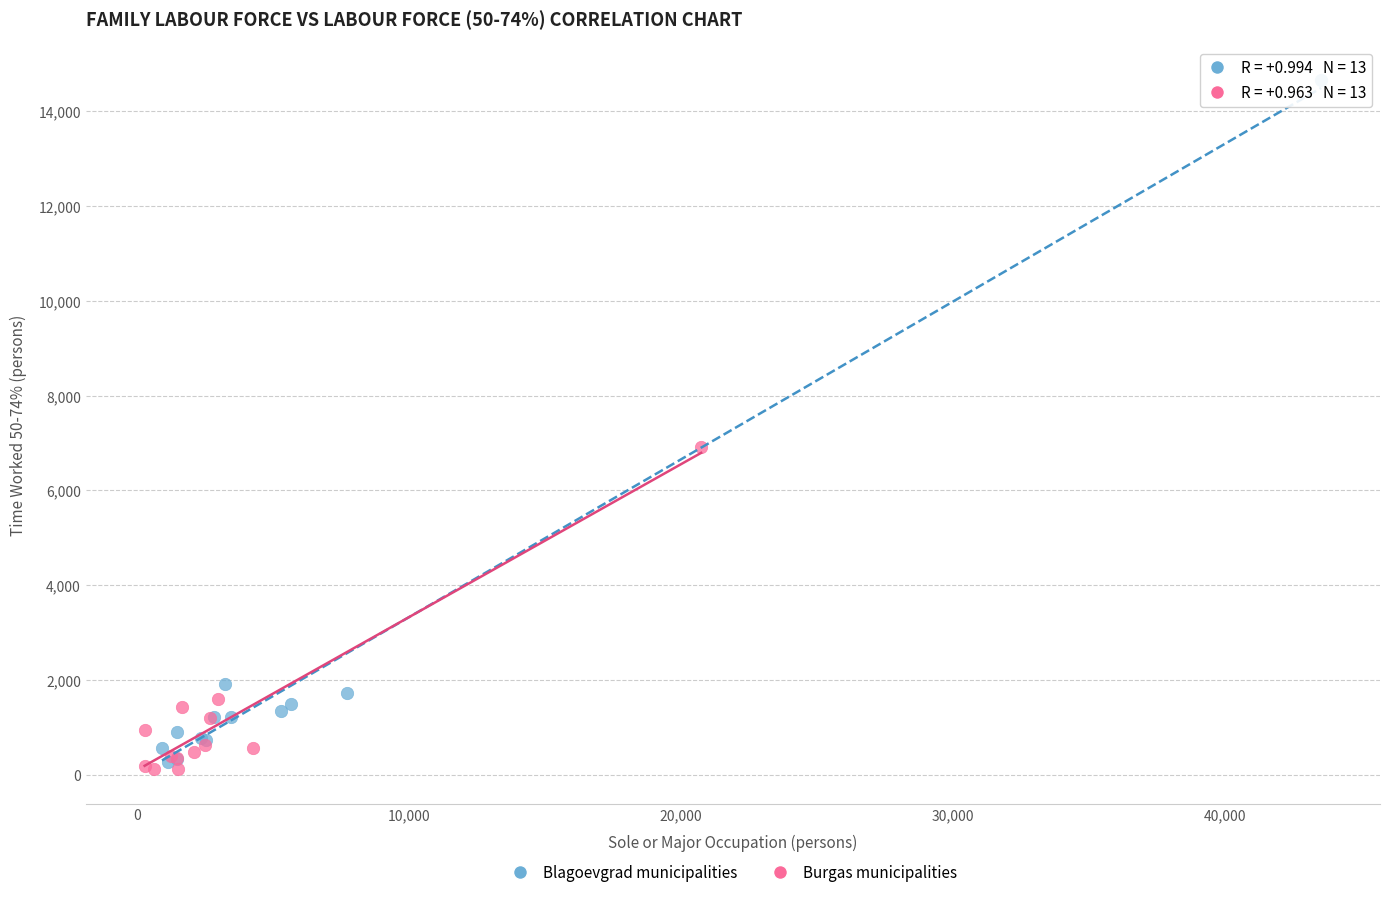

Which series reaches the maximum Y coordinate?

Blagoevgrad municipalities